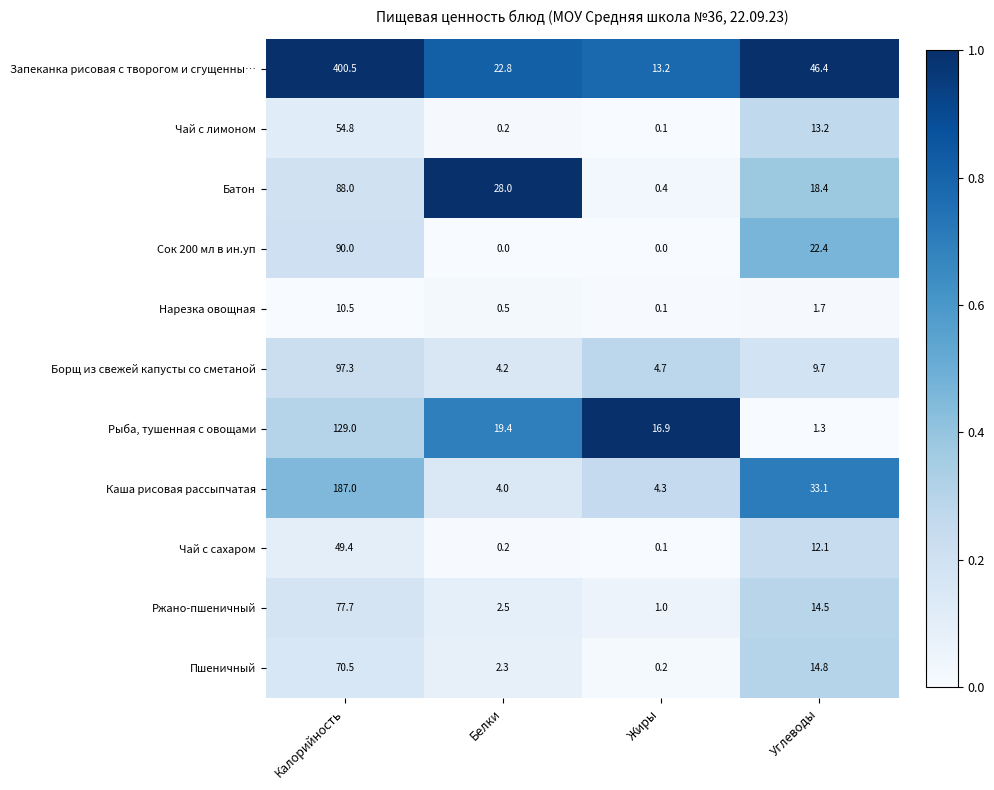

What is the total value across all series at Жиры?

41.0